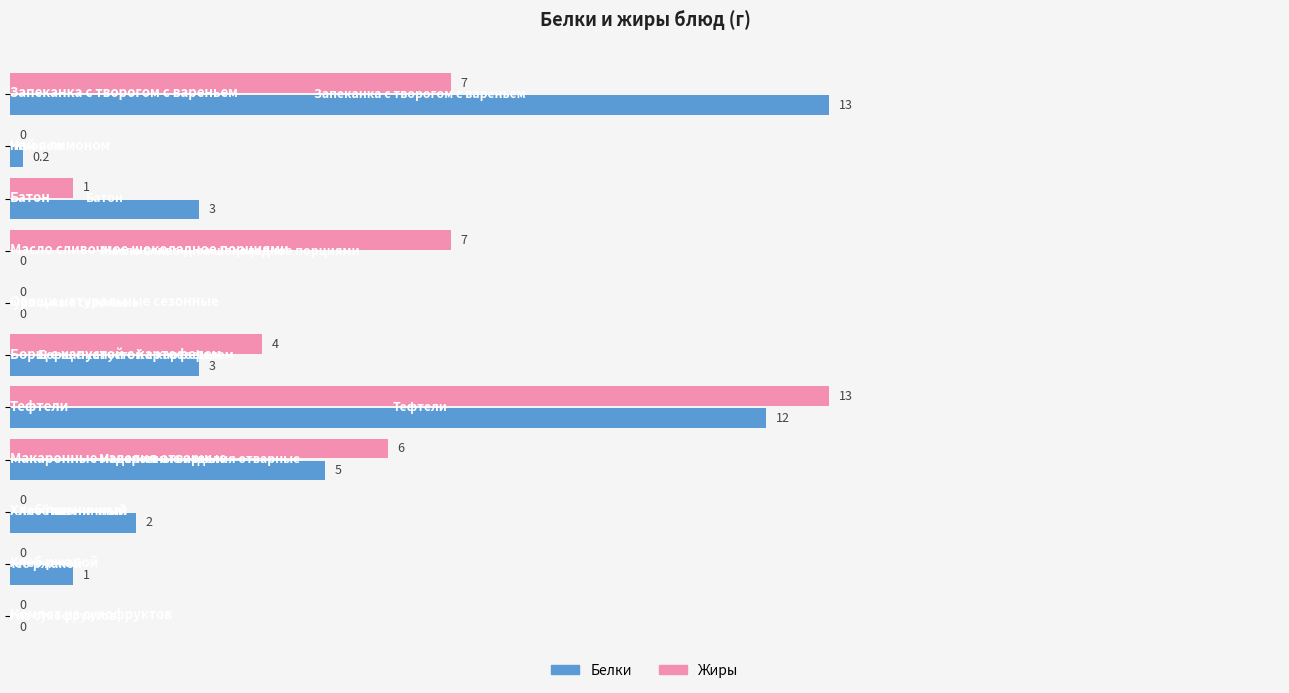

What are all the series names shown in the legend?

Белки, Жиры